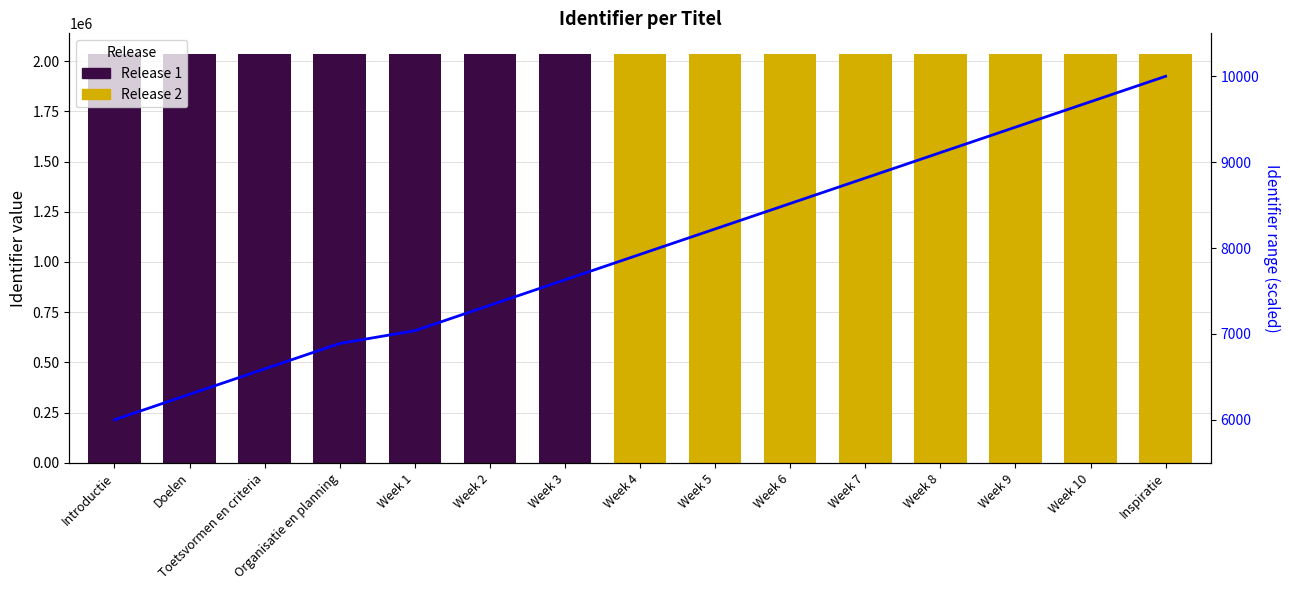

The value at Week 10 is 13689.6. True or false?

False